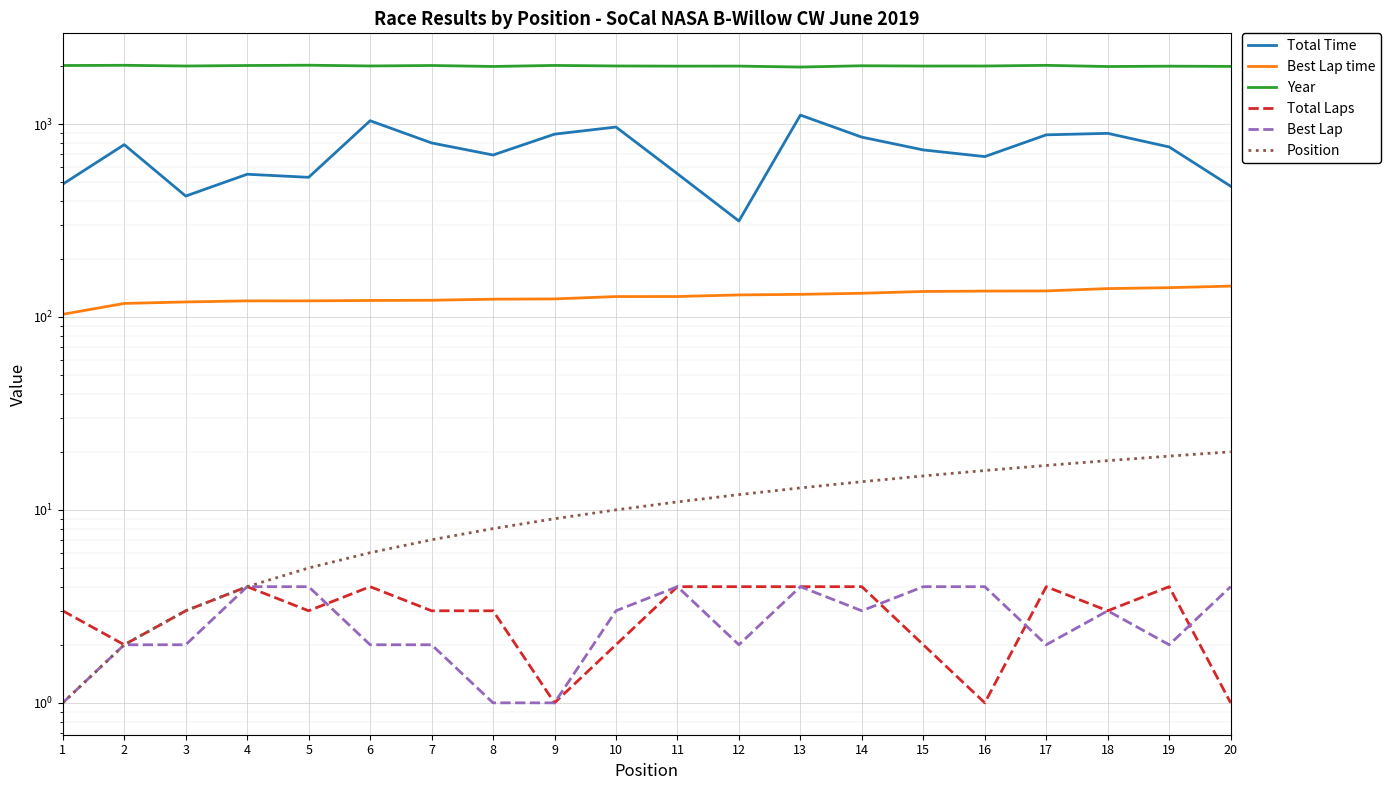

Reading left to right, transcribe all the data shown in this chart.

Total Time: 1=487.8	2=781.6	3=423.2	4=549.0	5=529.3	6=1039.8	7=797.8	8=690.8	9=885.9	10=964.5	11=552.1	12=314.2	13=1112.1	14=854.9	15=733.9	16=677.8	17=878.6	18=894.6	19=760.5	20=476.1
Best Lap time: 1=103.2	2=117.5	3=119.6	4=121.1	5=121.2	6=121.7	7=122.0	8=123.6	9=124.0	10=127.5	11=127.6	12=130.1	13=131.0	14=132.7	15=135.5	16=136.2	17=136.4	18=140.3	19=141.8	20=144.5
Year: 1=2010.0	2=2015.0	3=1998.0	4=2010.0	5=2017.0	6=1999.0	7=2010.0	8=1987.0	9=2012.0	10=1999.0	11=1995.0	12=1996.0	13=1973.0	14=2004.0	15=1997.0	16=1998.0	17=2014.0	18=1986.0	19=1994.0	20=1989.0
Total Laps: 1=3.0	2=2.0	3=3.0	4=4.0	5=3.0	6=4.0	7=3.0	8=3.0	9=1.0	10=2.0	11=4.0	12=4.0	13=4.0	14=4.0	15=2.0	16=1.0	17=4.0	18=3.0	19=4.0	20=1.0
Best Lap: 1=1.0	2=2.0	3=2.0	4=4.0	5=4.0	6=2.0	7=2.0	8=1.0	9=1.0	10=3.0	11=4.0	12=2.0	13=4.0	14=3.0	15=4.0	16=4.0	17=2.0	18=3.0	19=2.0	20=4.0
Position: 1=1.0	2=2.0	3=3.0	4=4.0	5=5.0	6=6.0	7=7.0	8=8.0	9=9.0	10=10.0	11=11.0	12=12.0	13=13.0	14=14.0	15=15.0	16=16.0	17=17.0	18=18.0	19=19.0	20=20.0